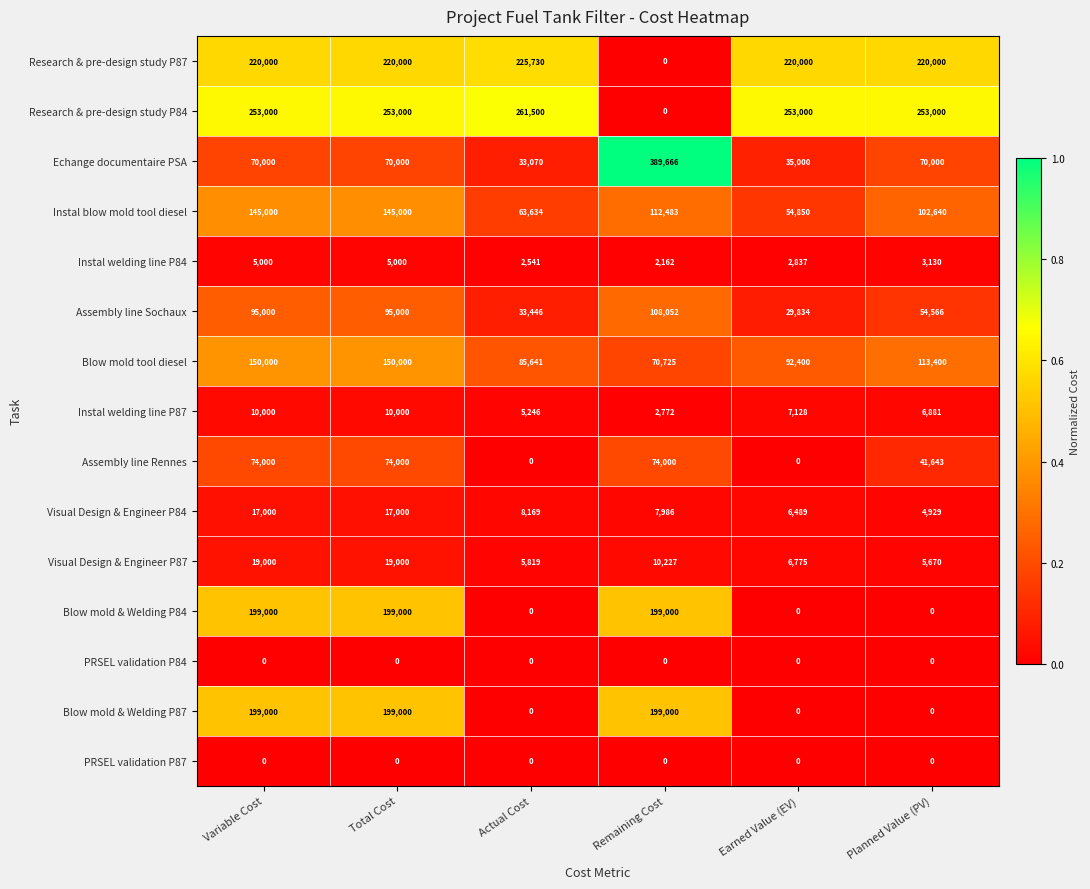

What value does the Instal welding line P84 series have at Earned Value (EV)?

2837